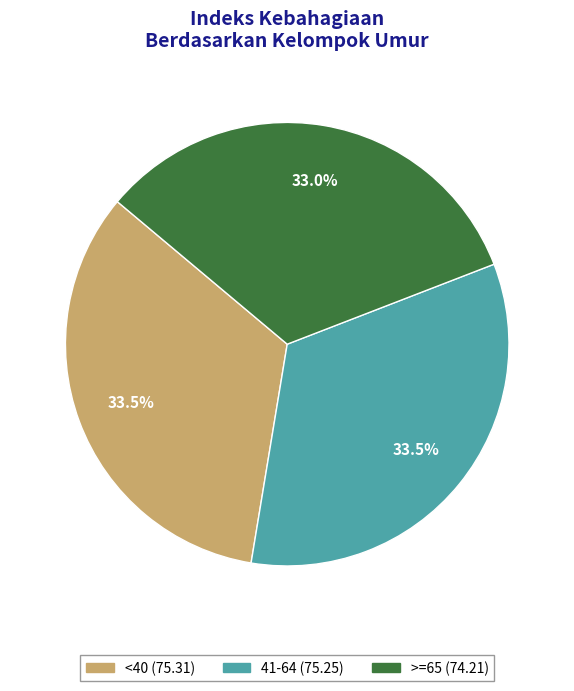

What portion of the pie excludes 41-64 (75.25)?

66.5%